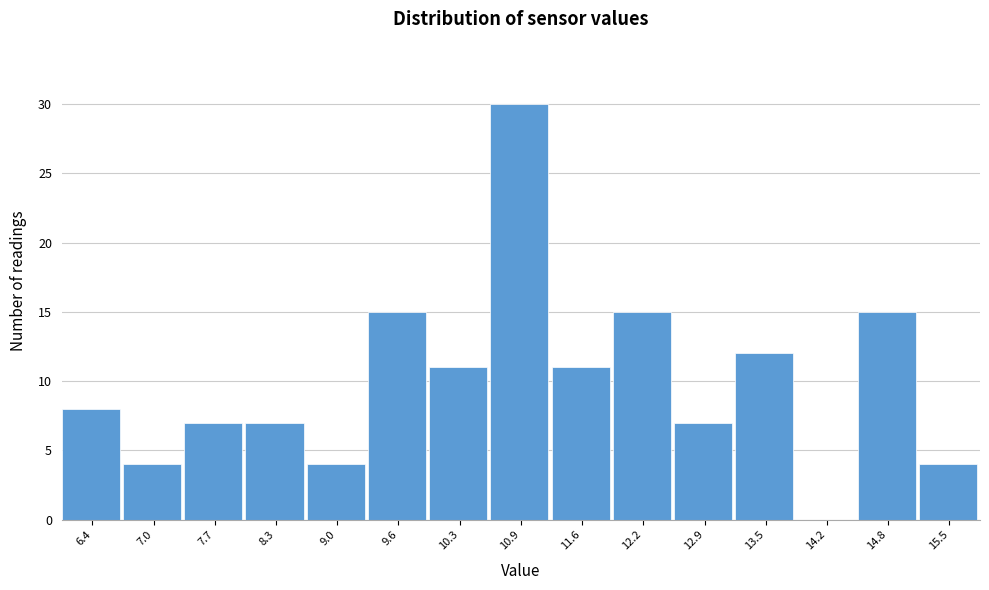

Reading left to right, extract all data points from this chart.

6.4=8	7.0=4	7.7=7	8.3=7	9.0=4	9.6=15	10.3=11	10.9=30	11.6=11	12.2=15	12.9=7	13.5=12	14.2=0	14.8=15	15.5=4